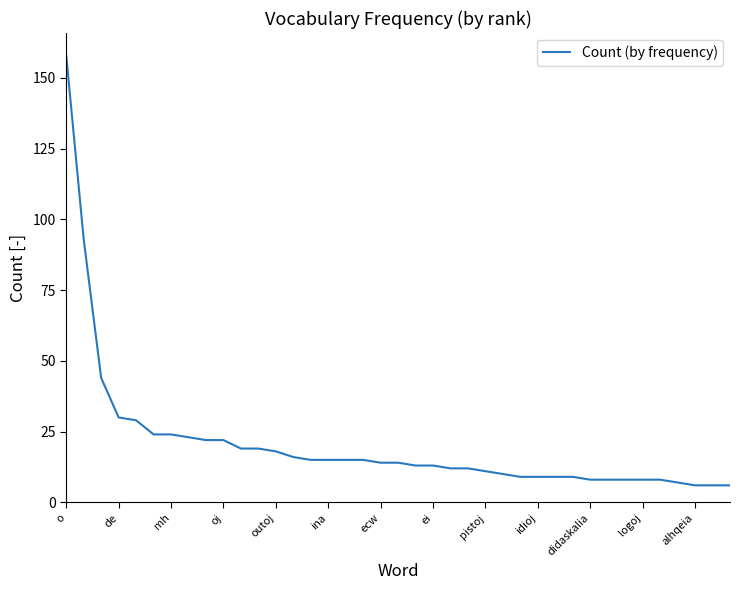

What is the difference between the maximum and minimum values?

152